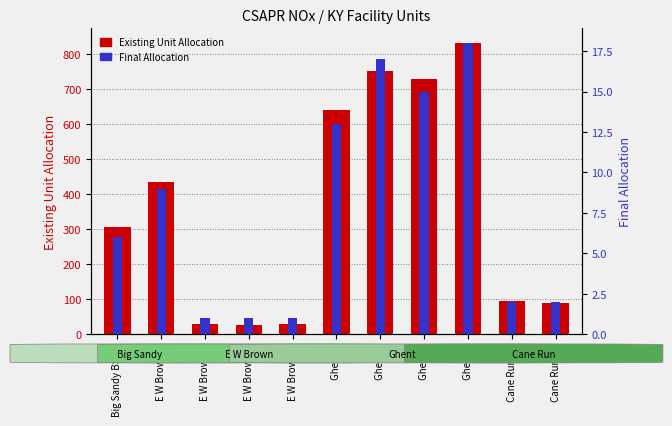

List the series in order of their peak value, highest first.

Existing Unit Allocation, Final Allocation